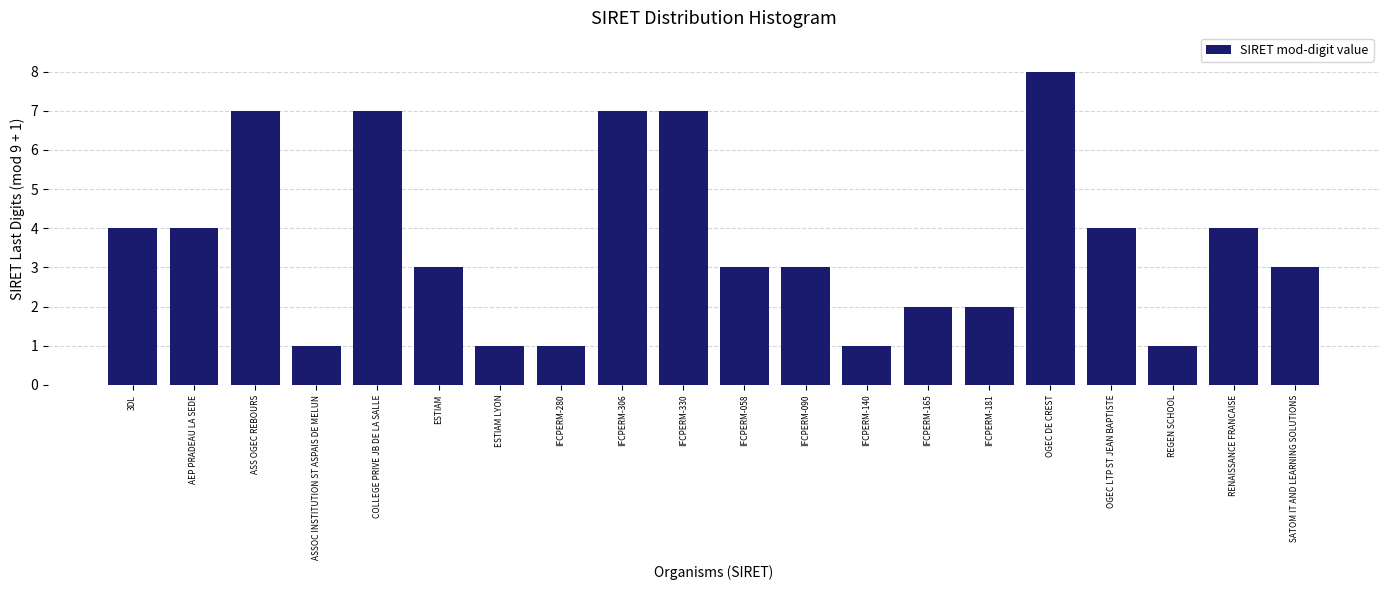

Reading right to left, list all the values displayed in this chart.

3	4	1	4	8	2	2	1	3	3	7	7	1	1	3	7	1	7	4	4